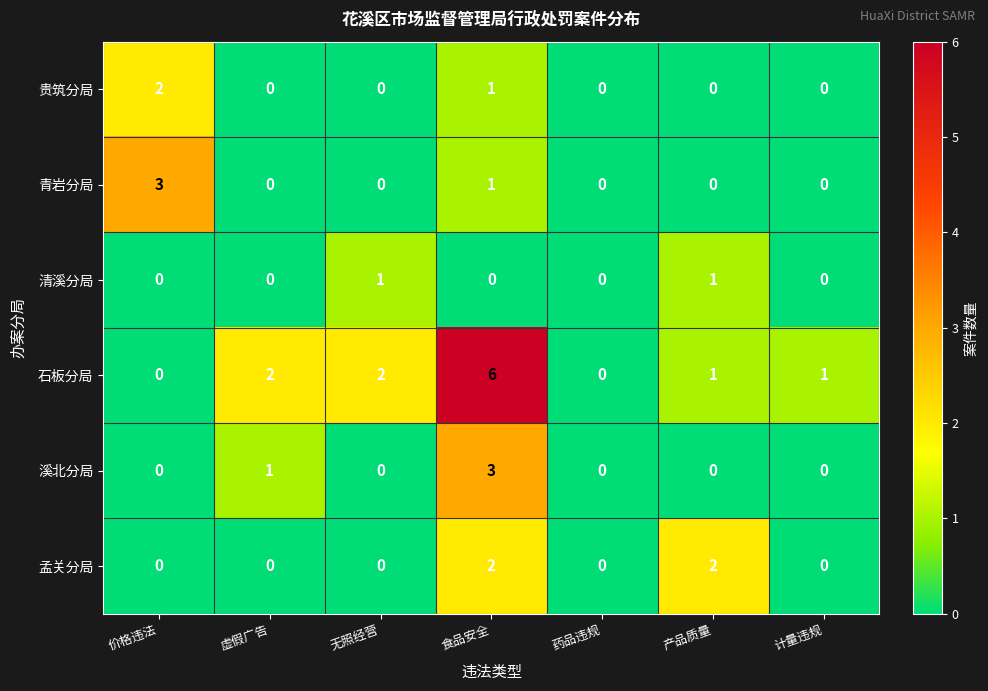

Which series has the largest total across all categories?

石板分局